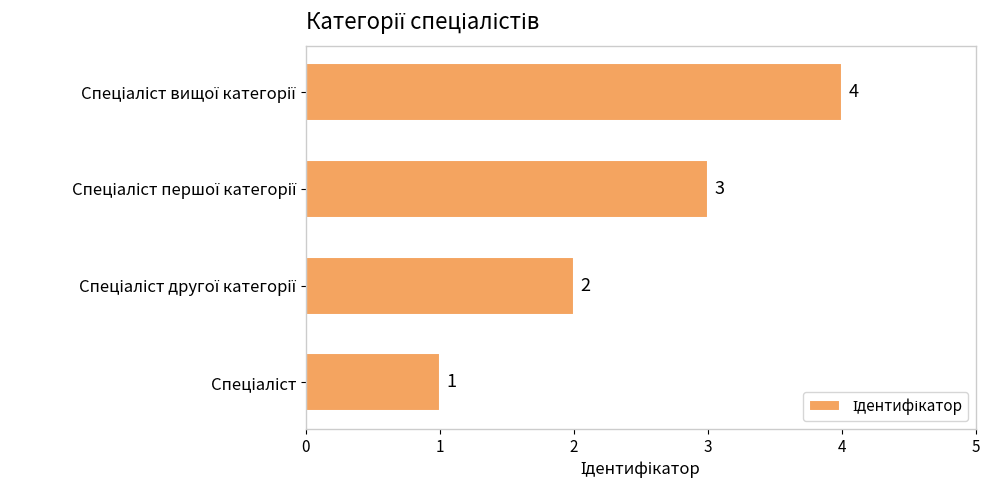

What is the difference between the maximum and minimum values?

3